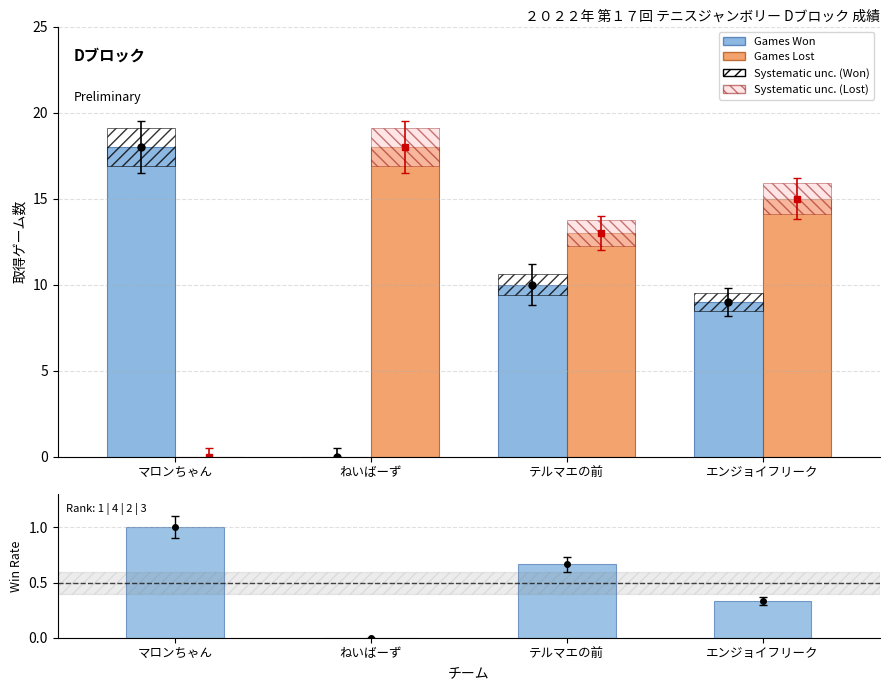

What is the difference between the maximum and minimum values in the Games Won series?

18.0